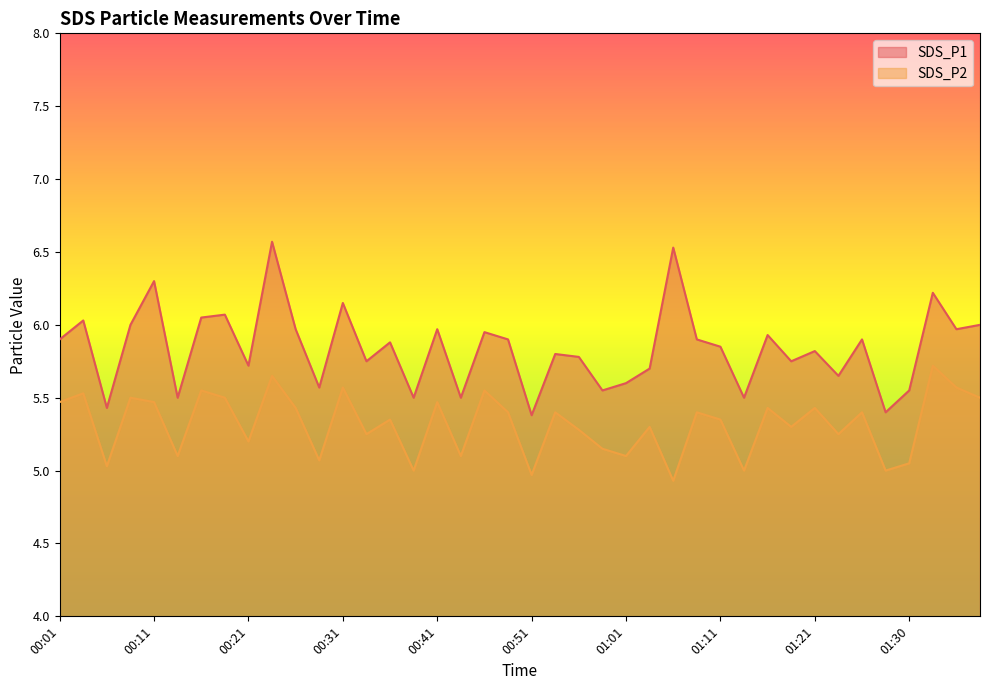

List the series in order of their overall mean, highest first.

SDS_P1, SDS_P2